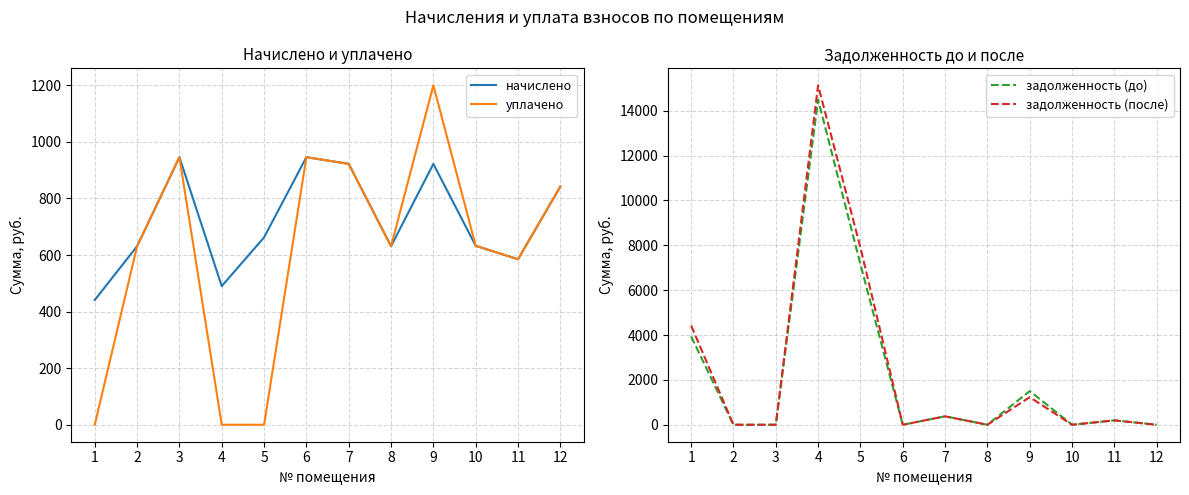

Where does the задолженность (до) series first go above 195?

1